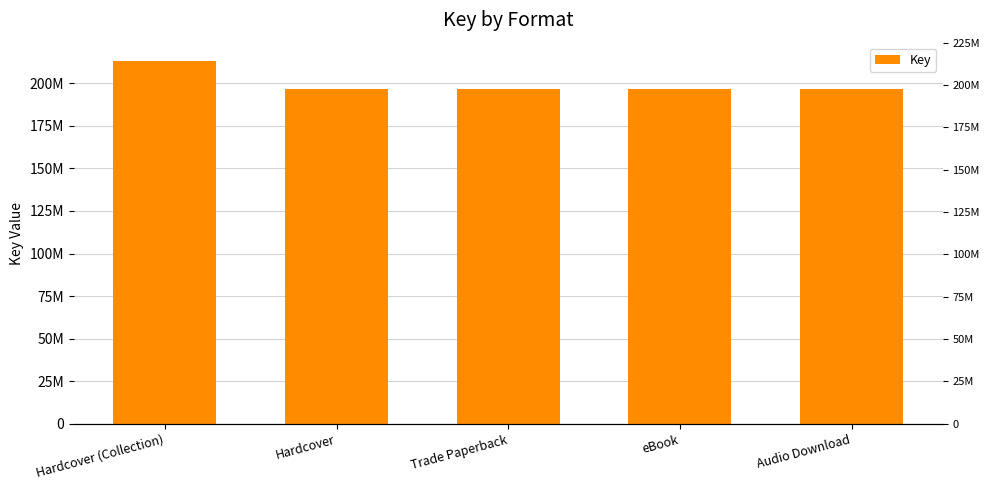

The value at Hardcover is 346513695. True or false?

False